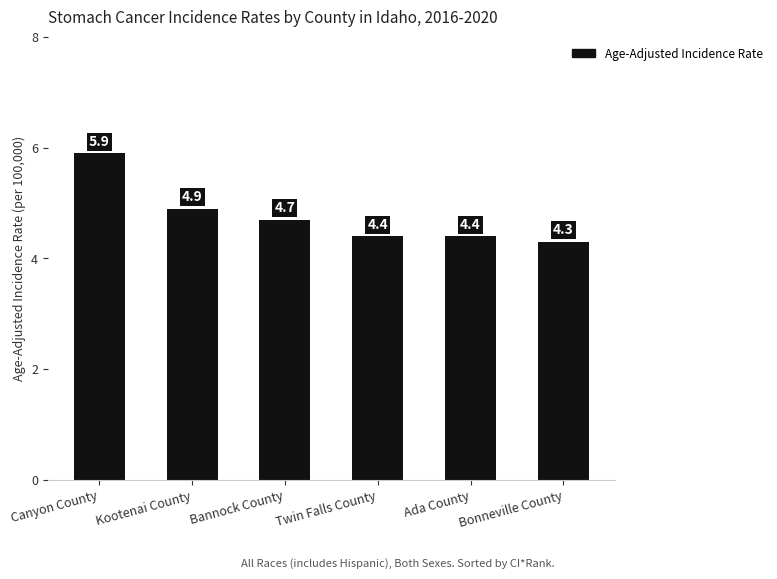

What is the change in value from Ada County to Bonneville County?

-0.1